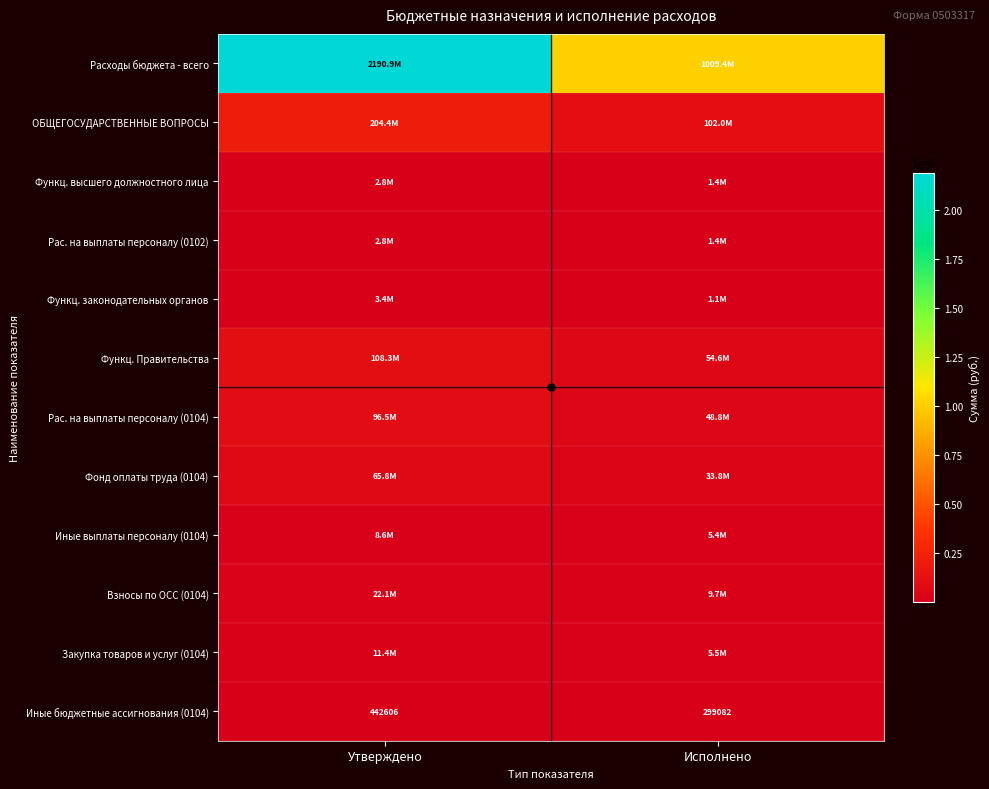

Between Утверждено and Исполнено, which is larger?

Утверждено